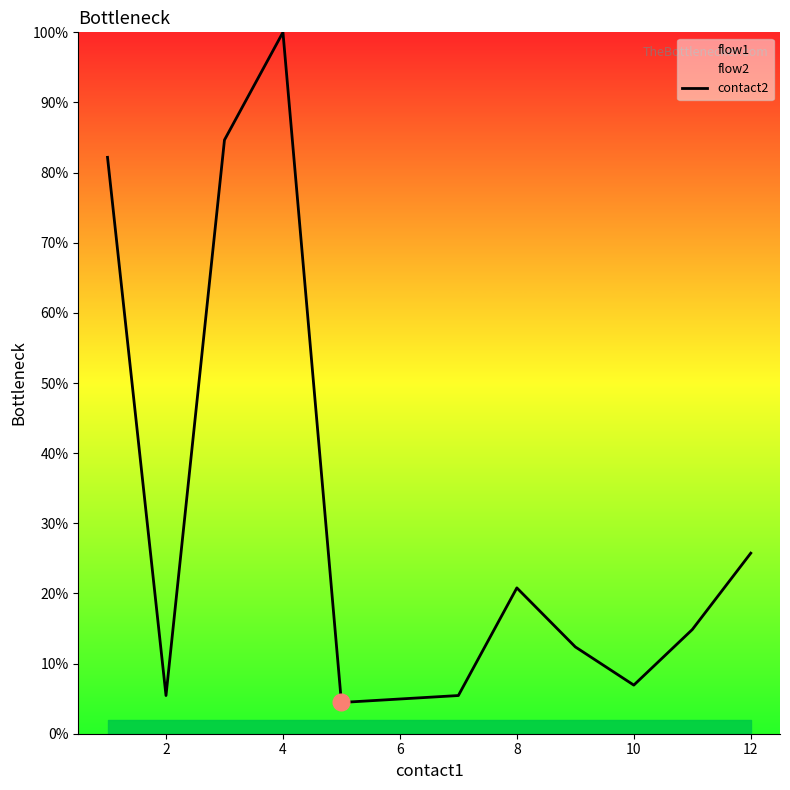

What is the minimum value shown in the chart?

4.5